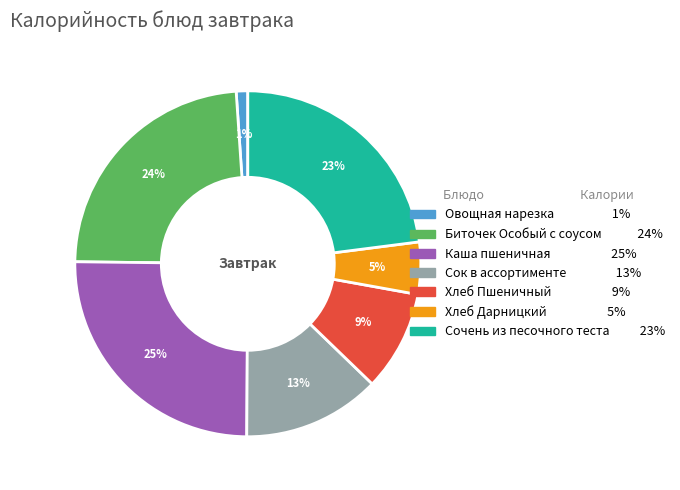

Is Сочень из песочного теста the majority of the pie?

No